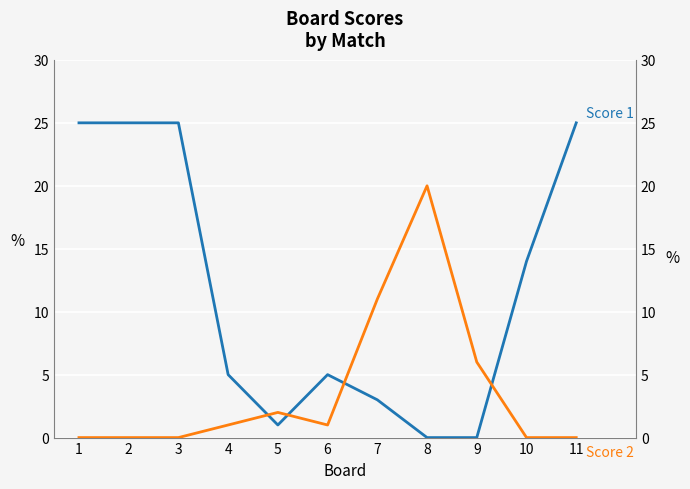

How many distinct data groups are displayed?

2